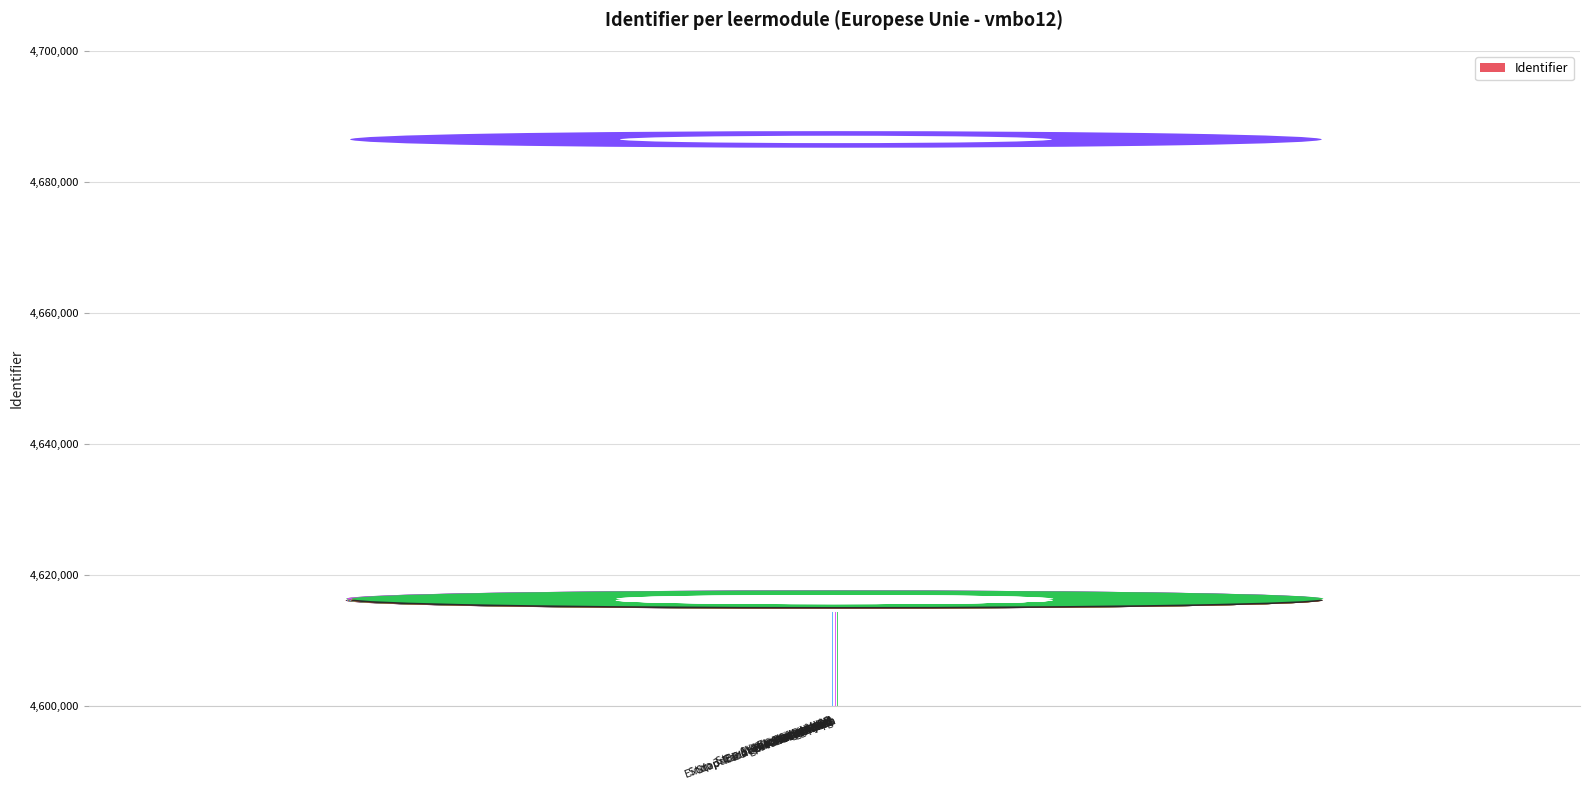

What is the difference between the maximum and minimum values?

70355